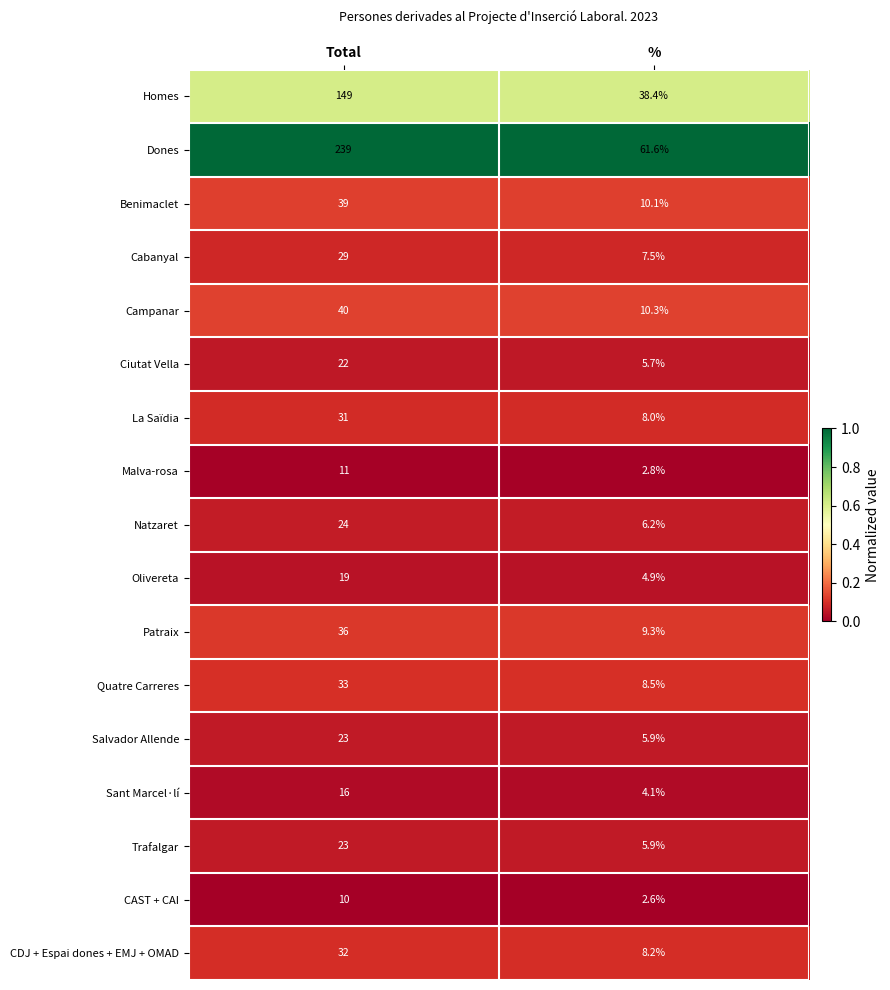

The value of Benimaclet at Total is 10.8. True or false?

False